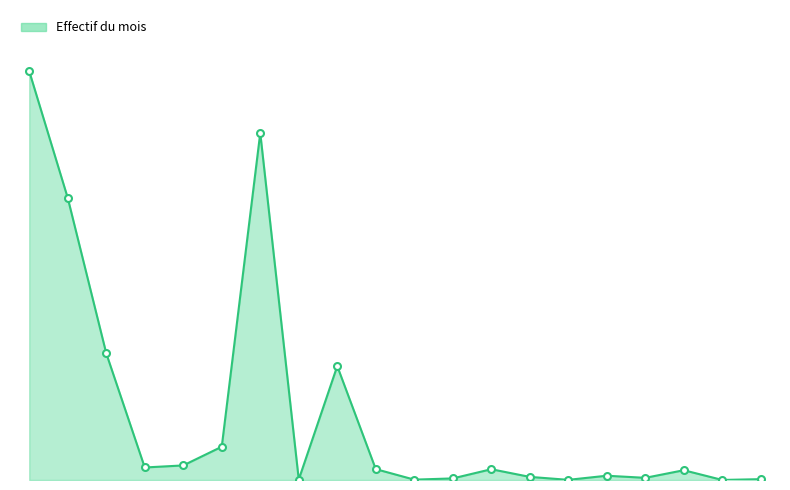

In Effectif du mois line, how many points are higher than both neighbors (excluding endpoints)?

5